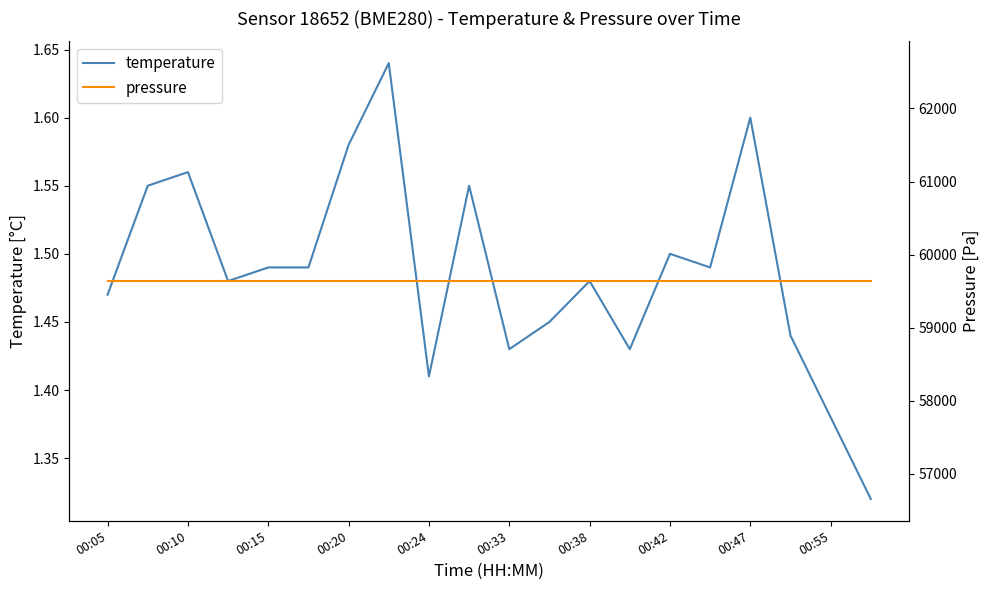

Reading left to right, what are all the values shown in this chart?

temperature: 1.5	1.6	1.6	1.5	1.5	1.5	1.6	1.6	1.4	1.6	1.4	1.4	1.5	1.4	1.5	1.5	1.6	1.4	1.4	1.3
pressure: 59638.6	59638.6	59638.6	59638.6	59638.6	59638.6	59638.6	59638.6	59638.6	59638.6	59638.6	59638.6	59638.6	59638.6	59638.6	59638.6	59638.6	59638.6	59638.6	59638.6